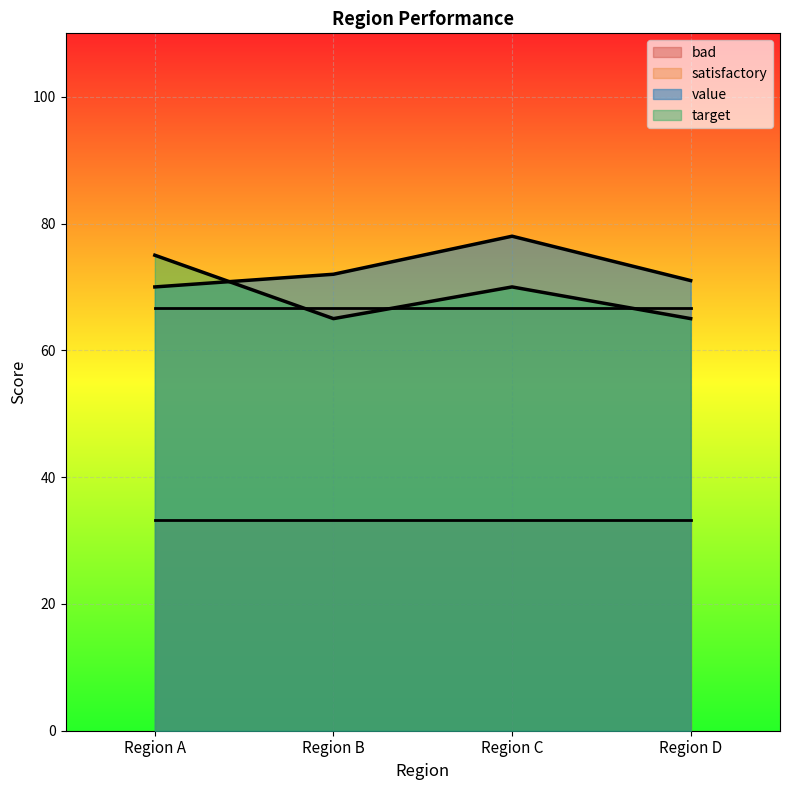

List the series in order of their overall mean, lowest first.

target, value